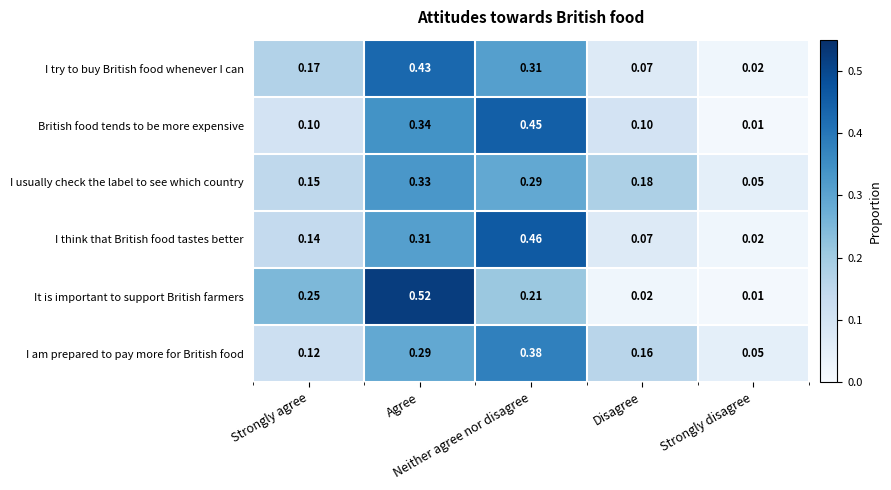

Which series has the largest total across all categories?

It is important to support British farmers